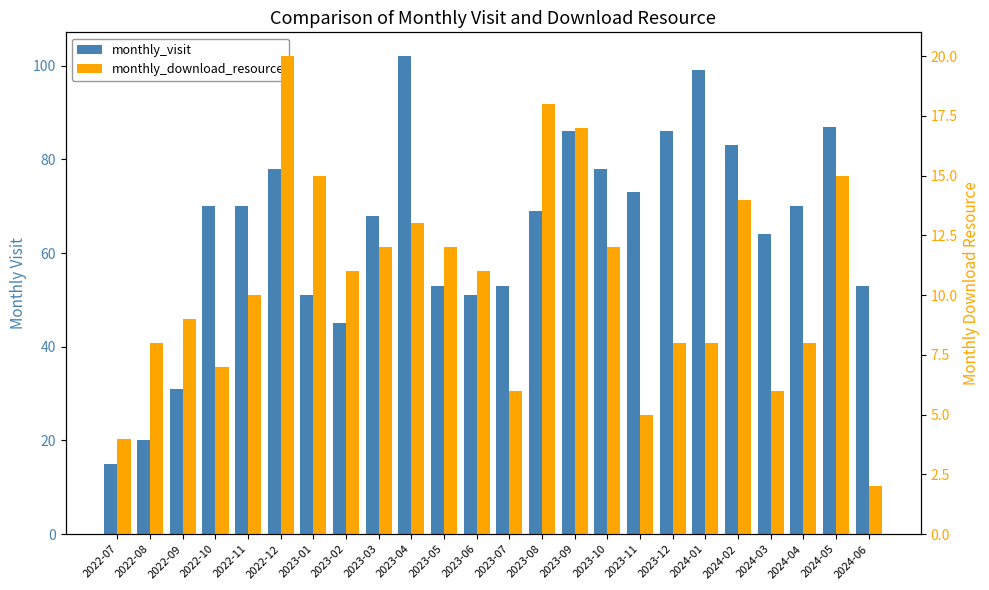

At which label does monthly_download_resource reach its minimum?

2024-06